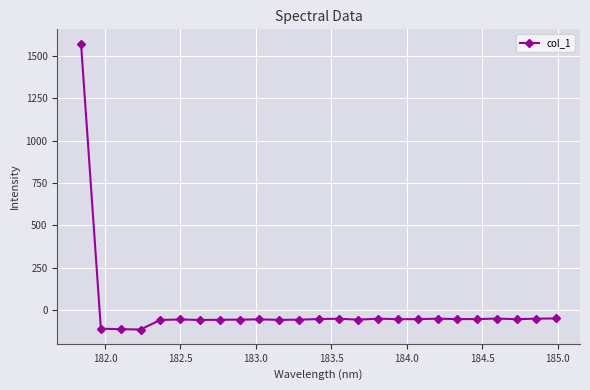

What is the minimum value shown in the chart?

-114.3